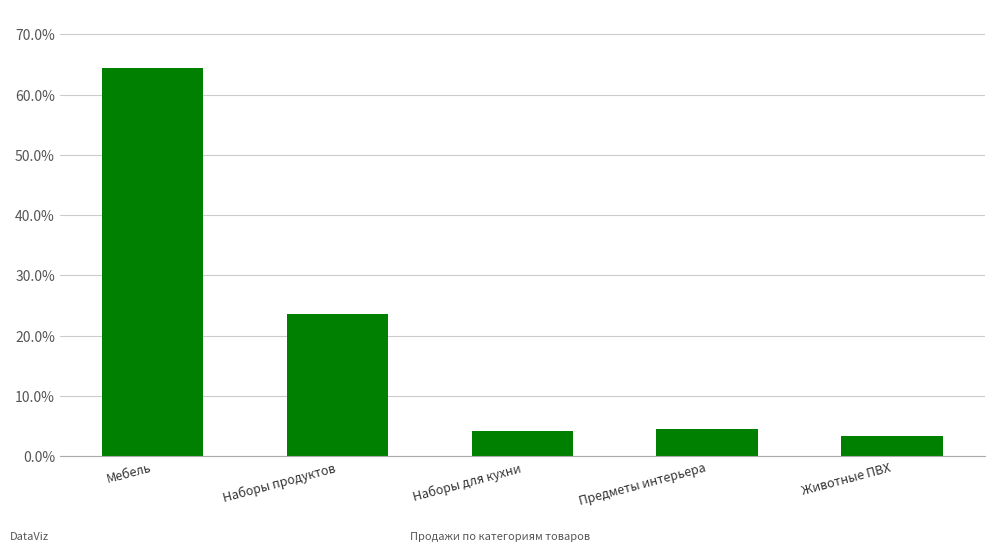

What is the approximate value at Наборы для кухни?

4.1